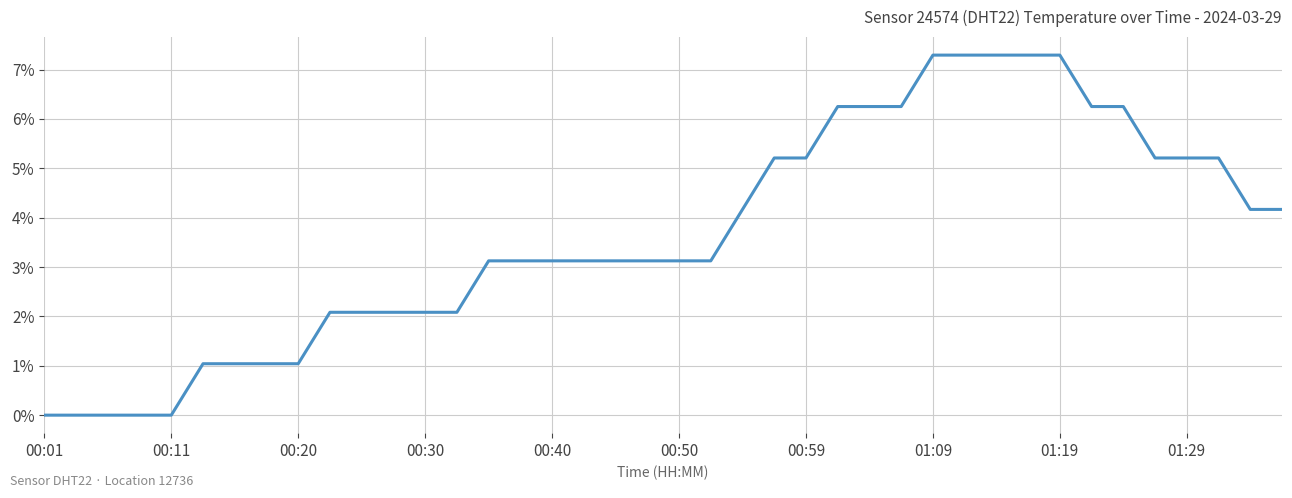

How many lines are shown in the chart?

1